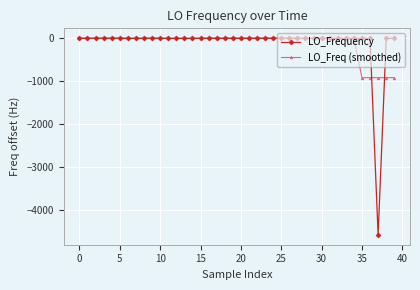

True or false: LO_Frequency has more than 2 interior local peaks.

True